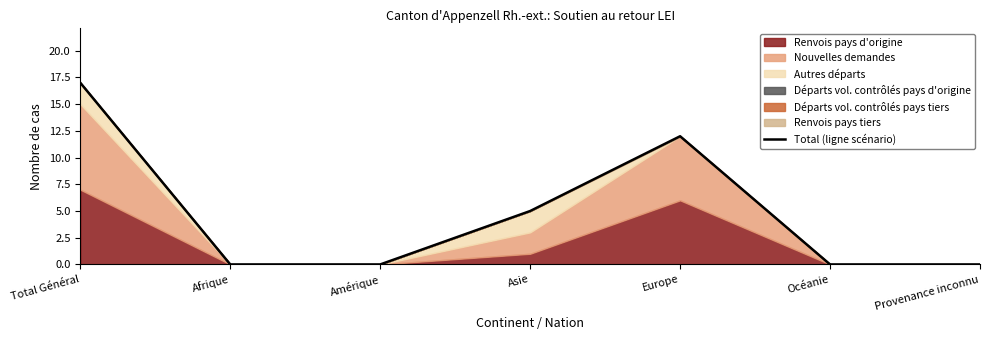

Is it true that the value at Provenance inconnu is -8?

False